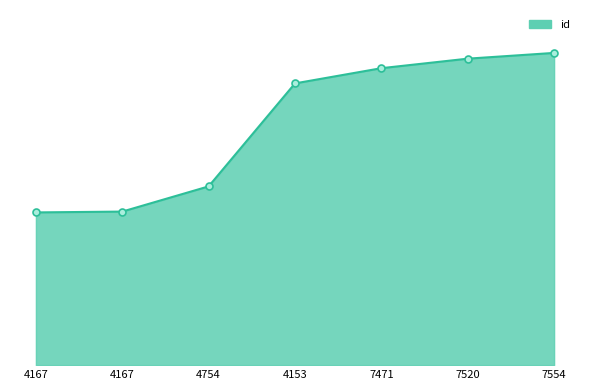

What is the label of the 2nd point from the left?

4167